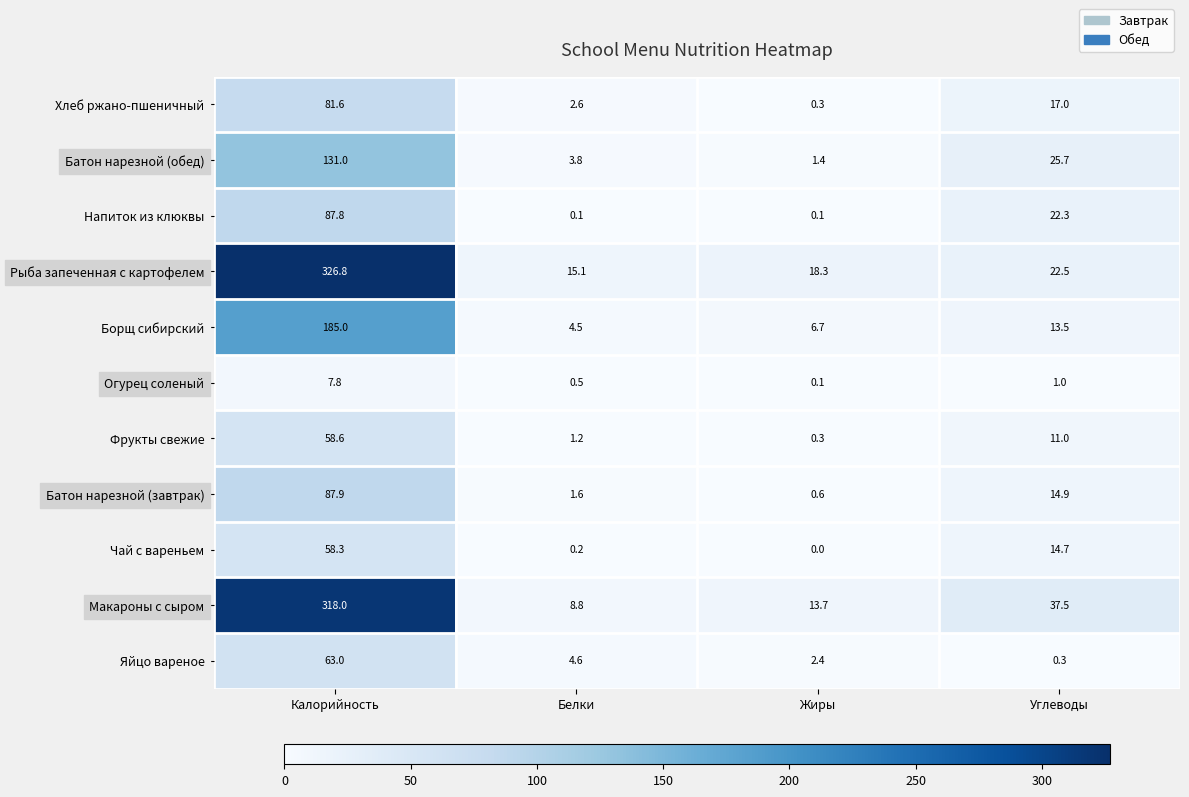

Which series has the widest spread of values?

Рыба запеченная с картофелем